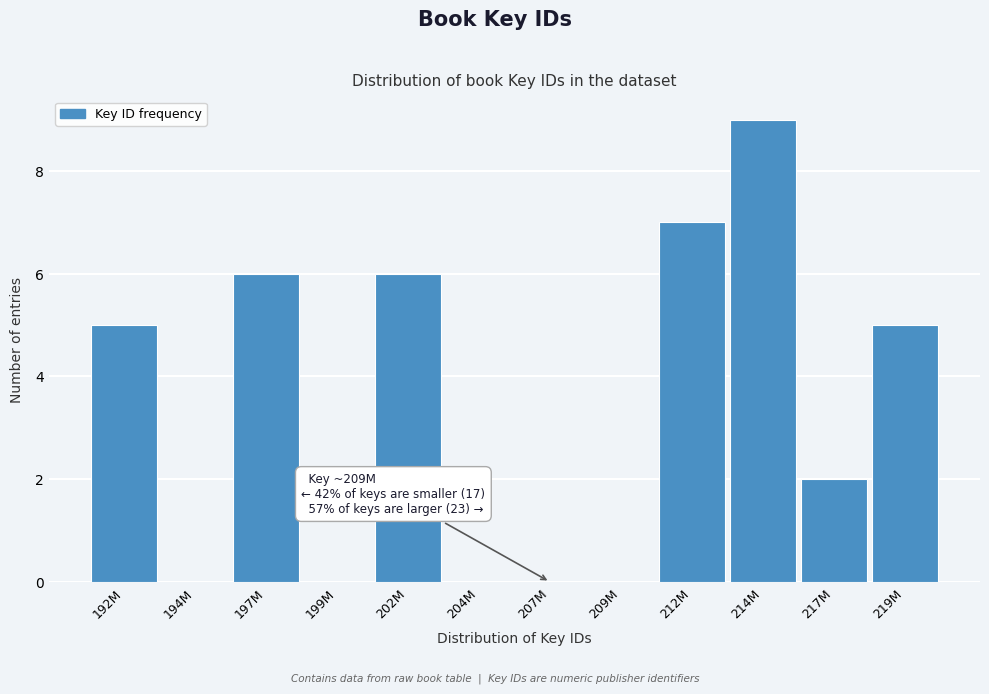

Reading right to left, extract all data points from this chart.

219M=5	217M=2	214M=9	212M=7	209M=0	207M=0	204M=0	202M=6	199M=0	197M=6	194M=0	192M=5